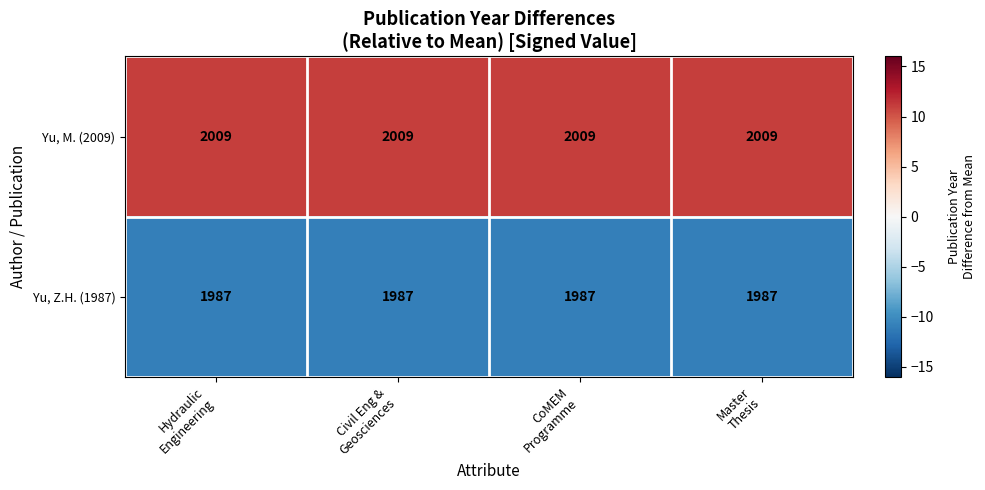

What is the greatest value displayed?

2009